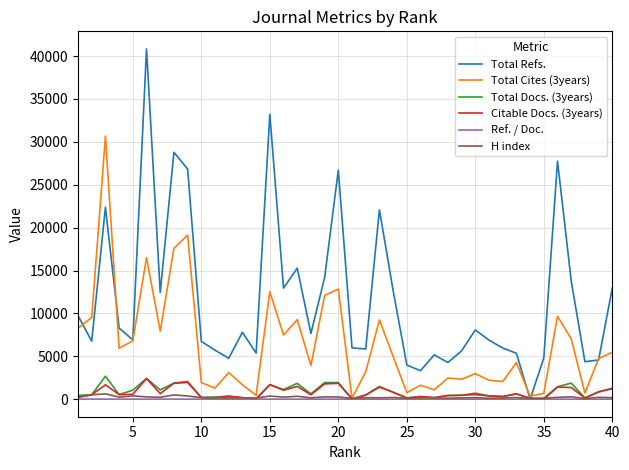

What is the sum of all Ref. / Doc. values?

275.0